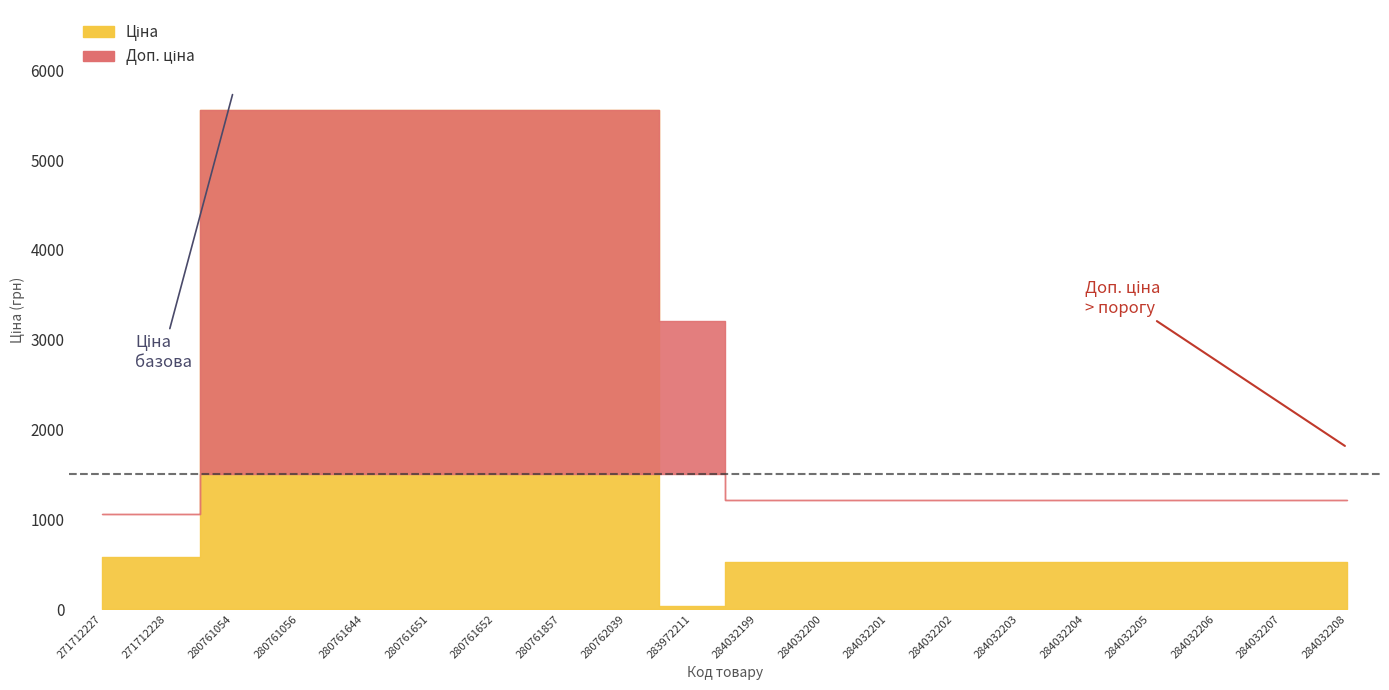

At which label is the value closest to 1697?

284032201